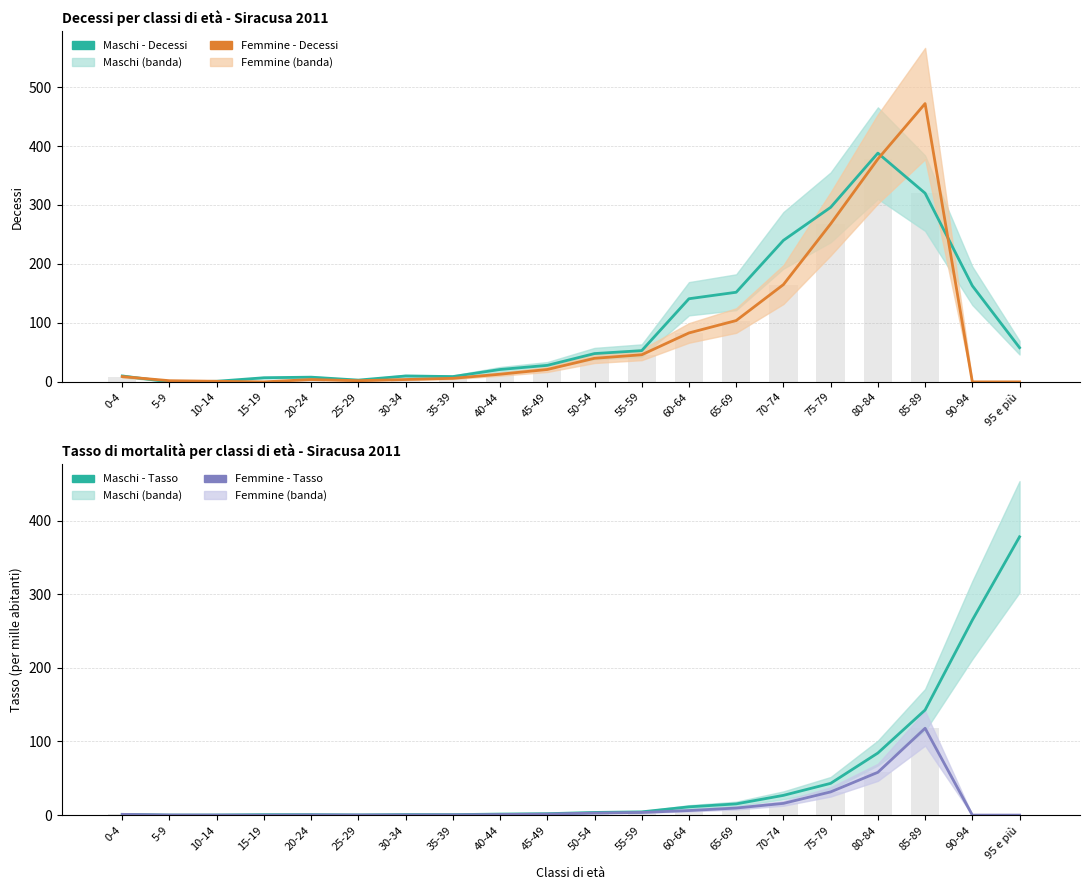

What is the label of the 9th bar from the right?

55-59